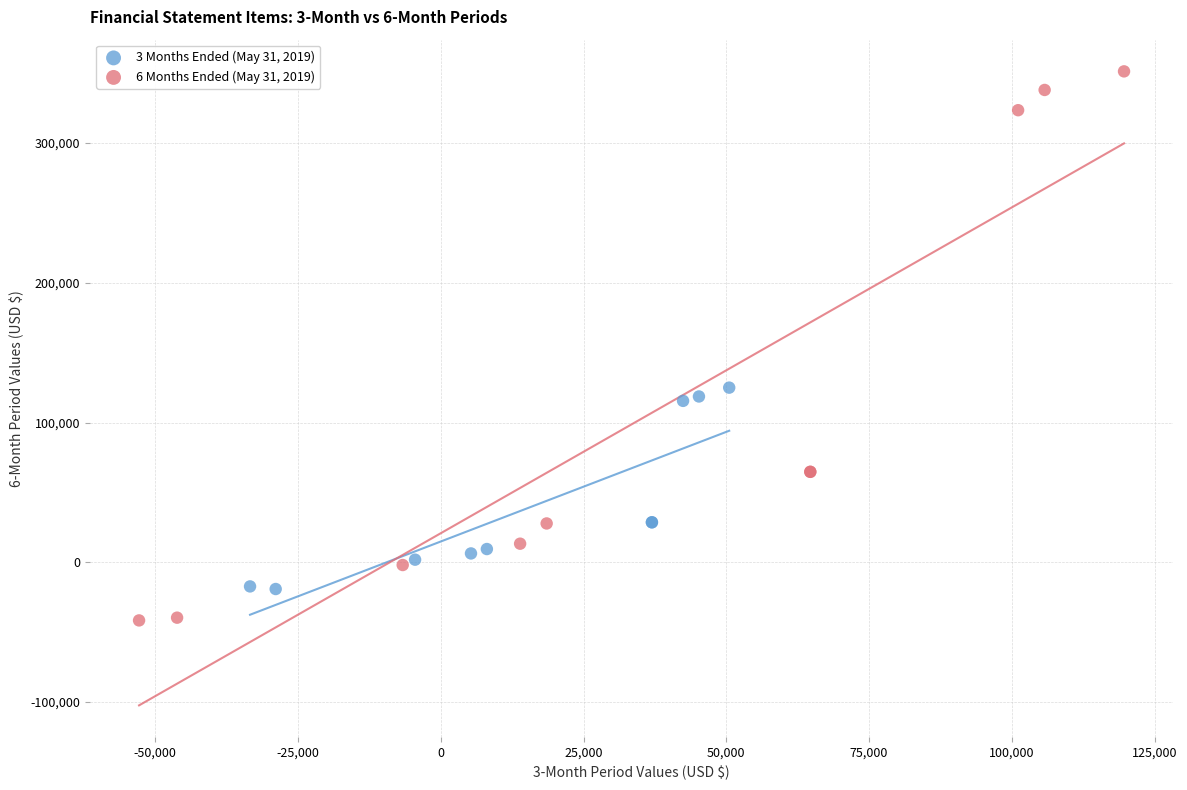

Which series reaches the minimum Y coordinate?

6 Months Ended (May 31, 2019)